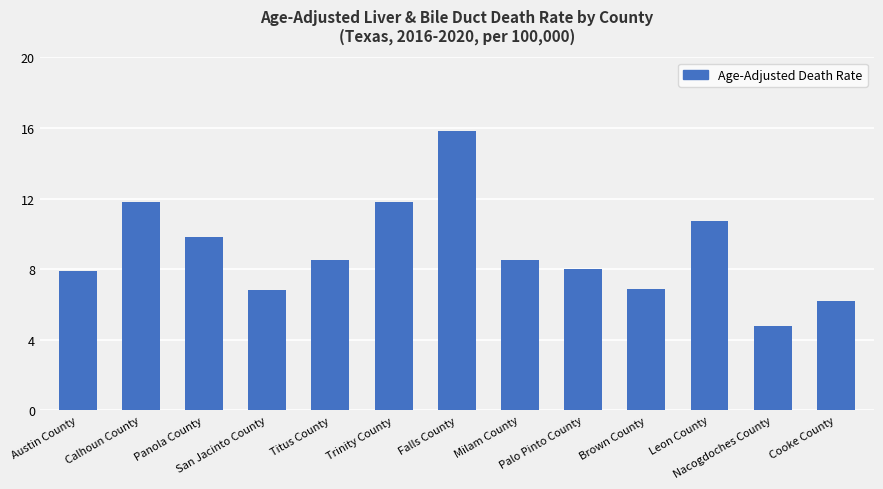

How many data points does each series have?

13